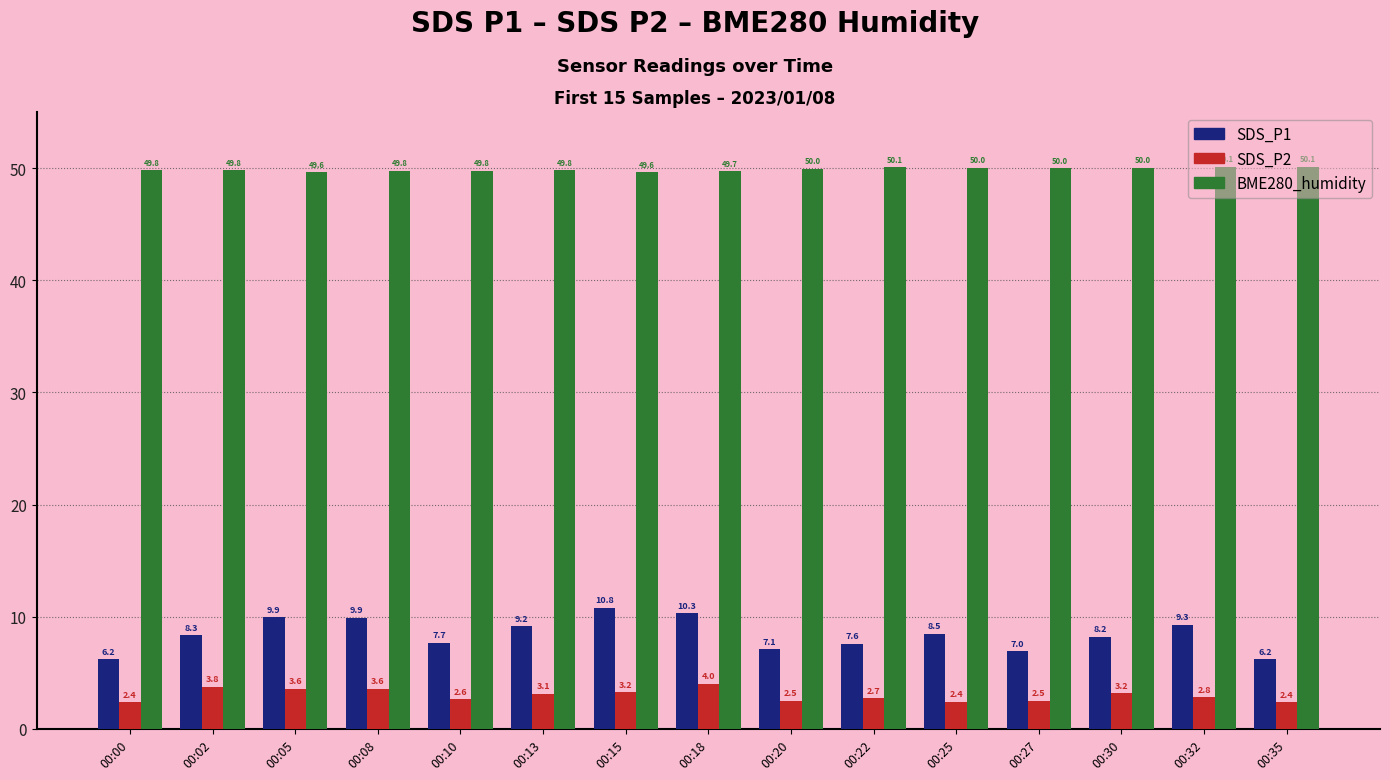

What is the difference between the BME280_humidity values at 00:00 and 00:27?

0.2